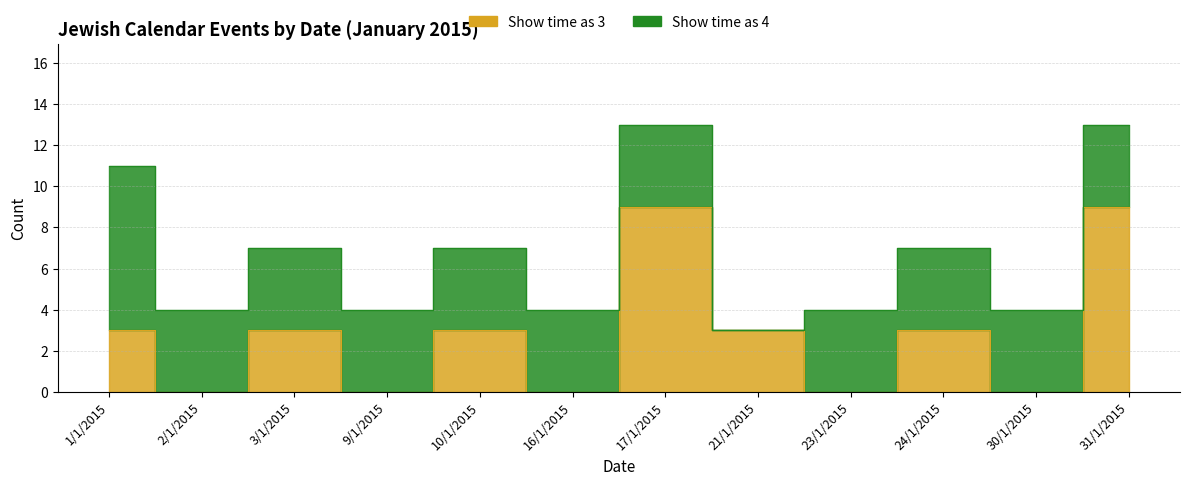

Reading left to right, list all the values displayed in this chart.

1/1/2015=3	2/1/2015=0	3/1/2015=3	9/1/2015=0	10/1/2015=3	16/1/2015=0	17/1/2015=9	21/1/2015=3	23/1/2015=0	24/1/2015=3	30/1/2015=0	31/1/2015=9